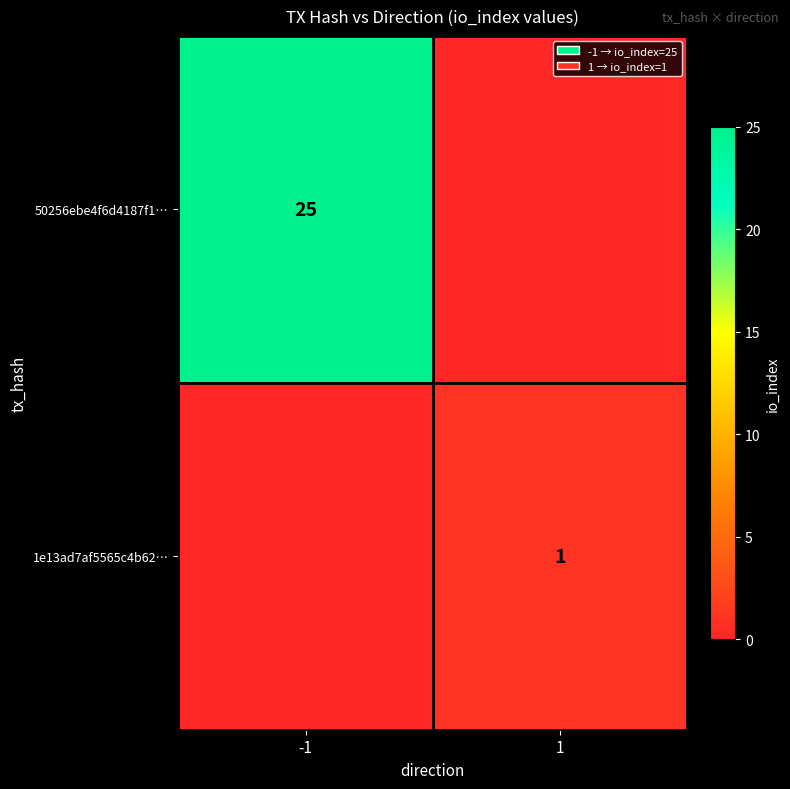

The 50256ebe4f6d4187f1… series shows 16 at -1. True or false?

False